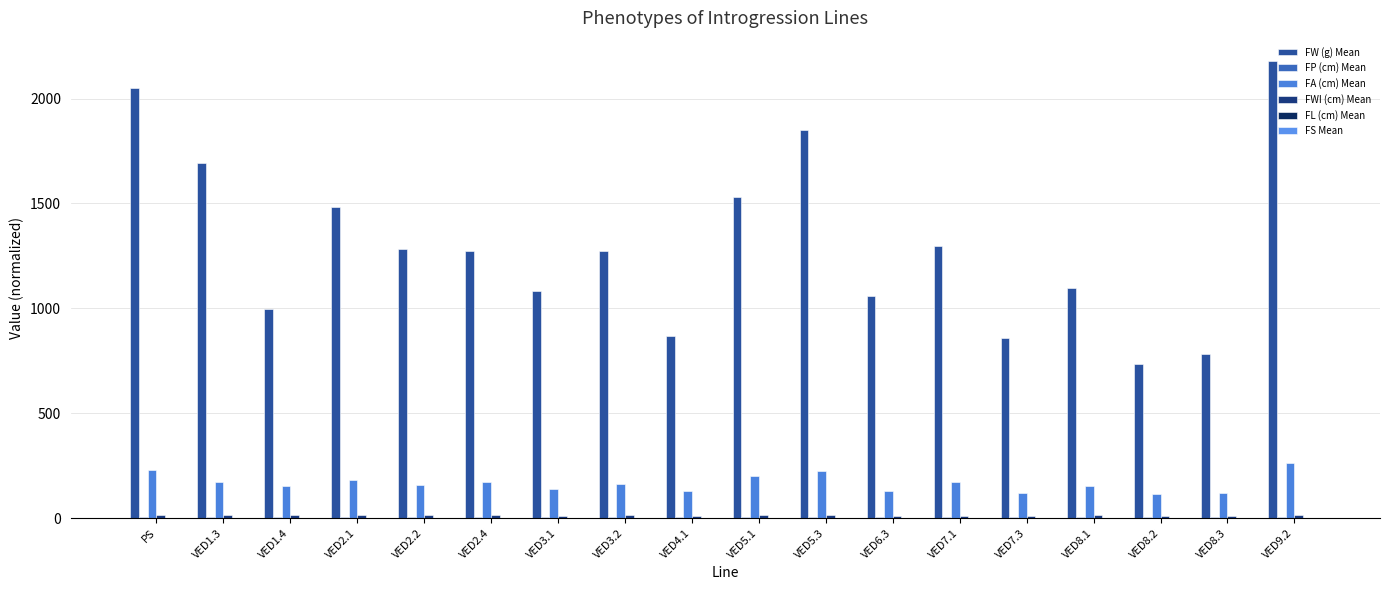

Does the chart contain stacked bars?

No